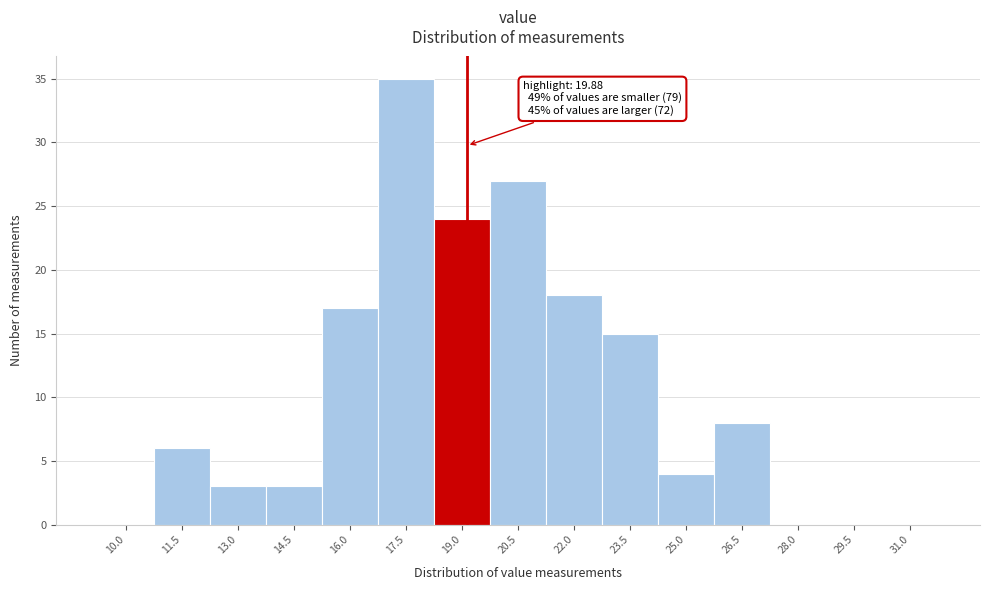

Reading left to right, extract all data points from this chart.

10.0=0	11.5=6	13.0=3	14.5=3	16.0=17	17.5=35	19.0=24	20.5=27	22.0=18	23.5=15	25.0=4	26.5=8	28.0=0	29.5=0	31.0=0